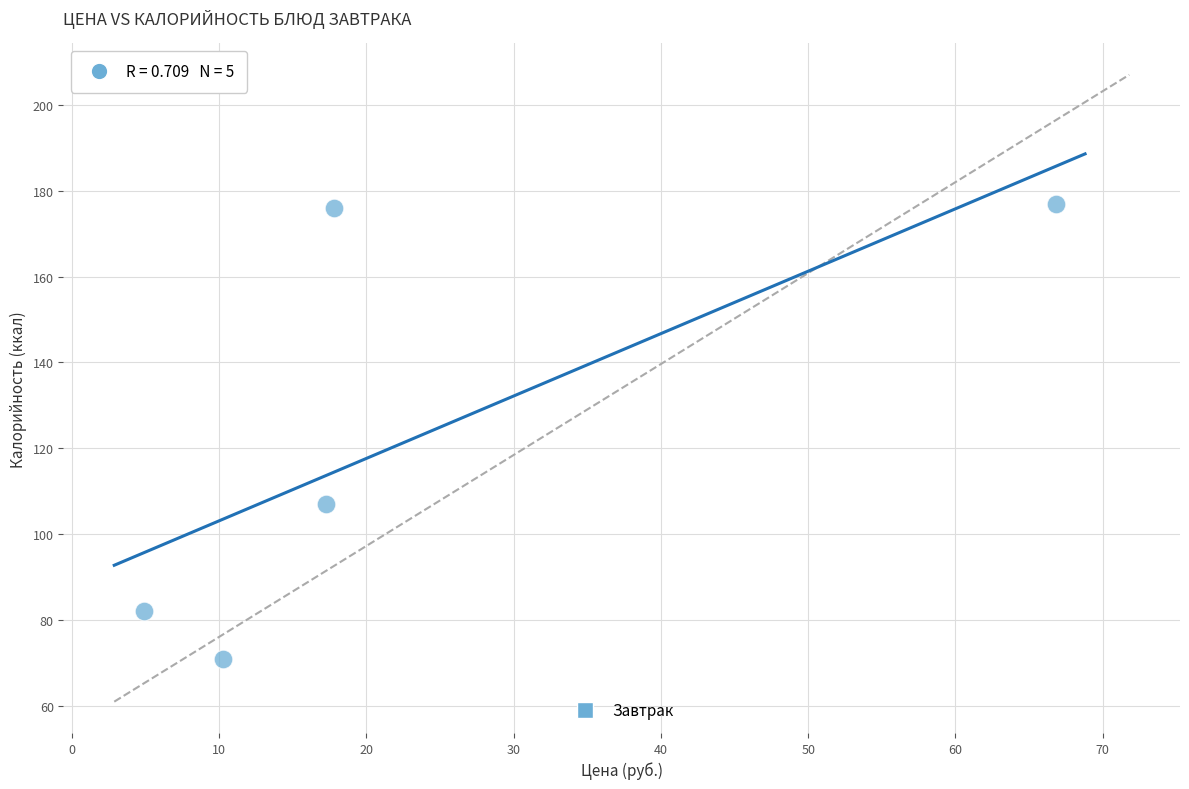

What is the average Y value?

123